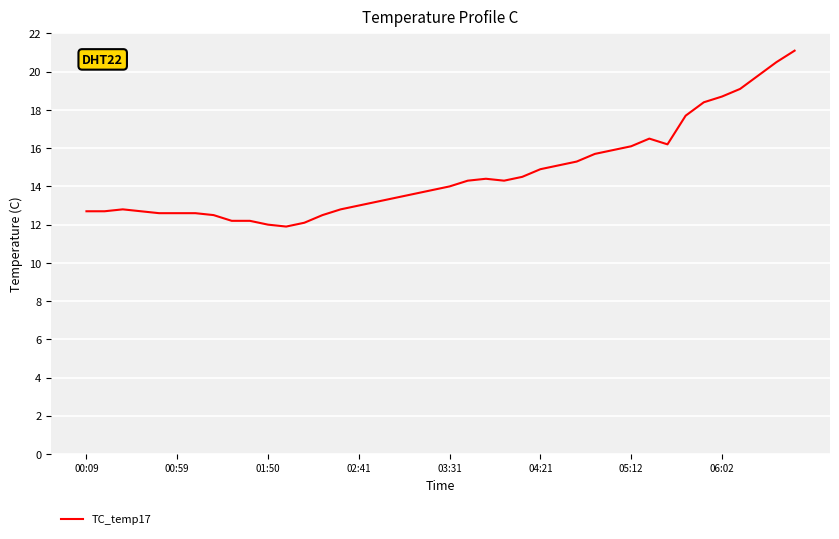

What is the maximum value shown in the chart?

21.1